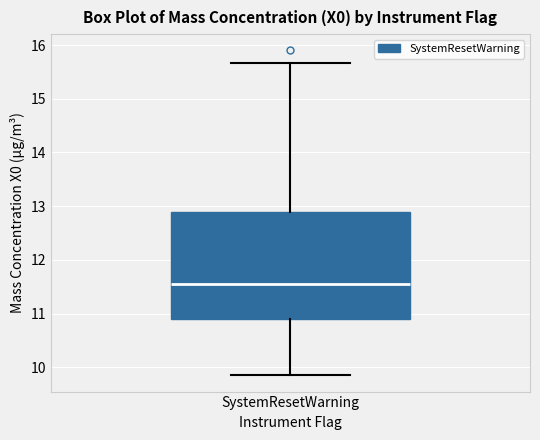

Read this box plot against the y-axis: the position of the median line, the range covered by the box, and the ends of both whiskers. The values are not printed on the chart, so give them approximately, as read against the axis.

median 11.6, box 10.9 to 12.9, whiskers 9.9 to 15.7